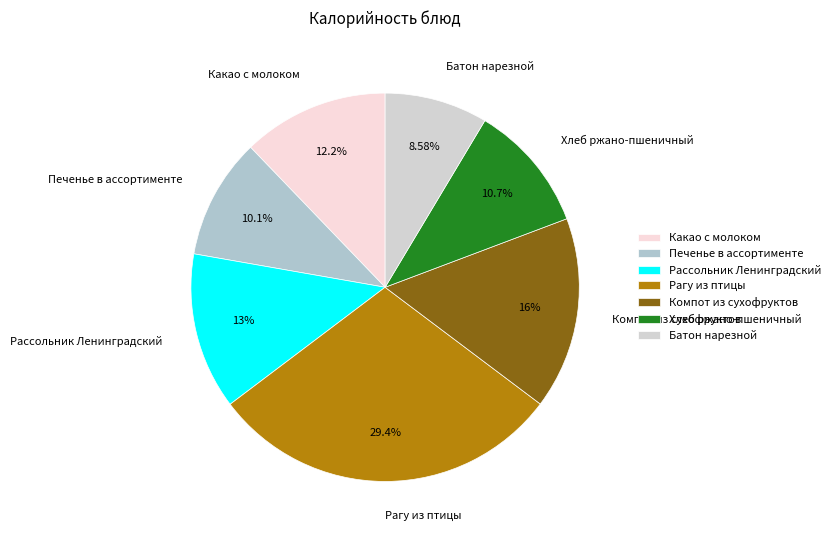

What is the total percentage of Батон нарезной and Какао с молоком?

20.8%